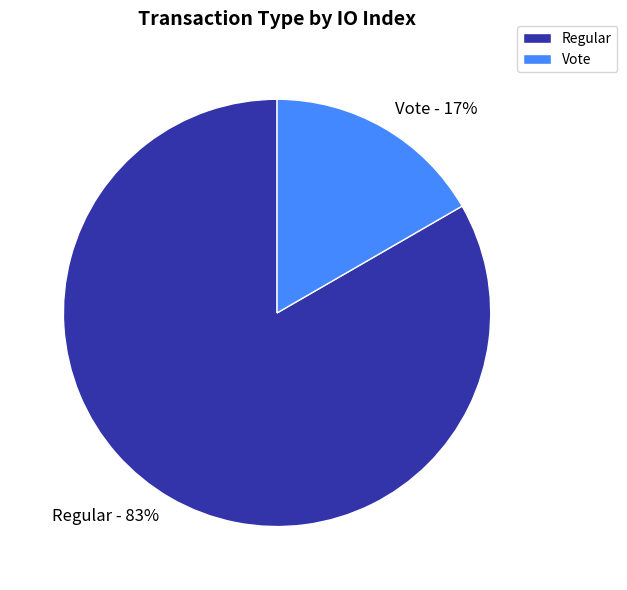

Count the number of slices in the pie.

2